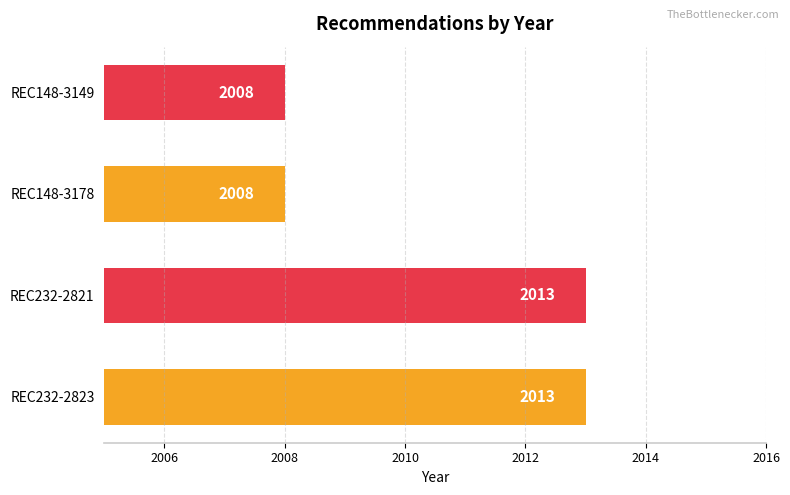

What is the maximum value shown in the chart?

2013